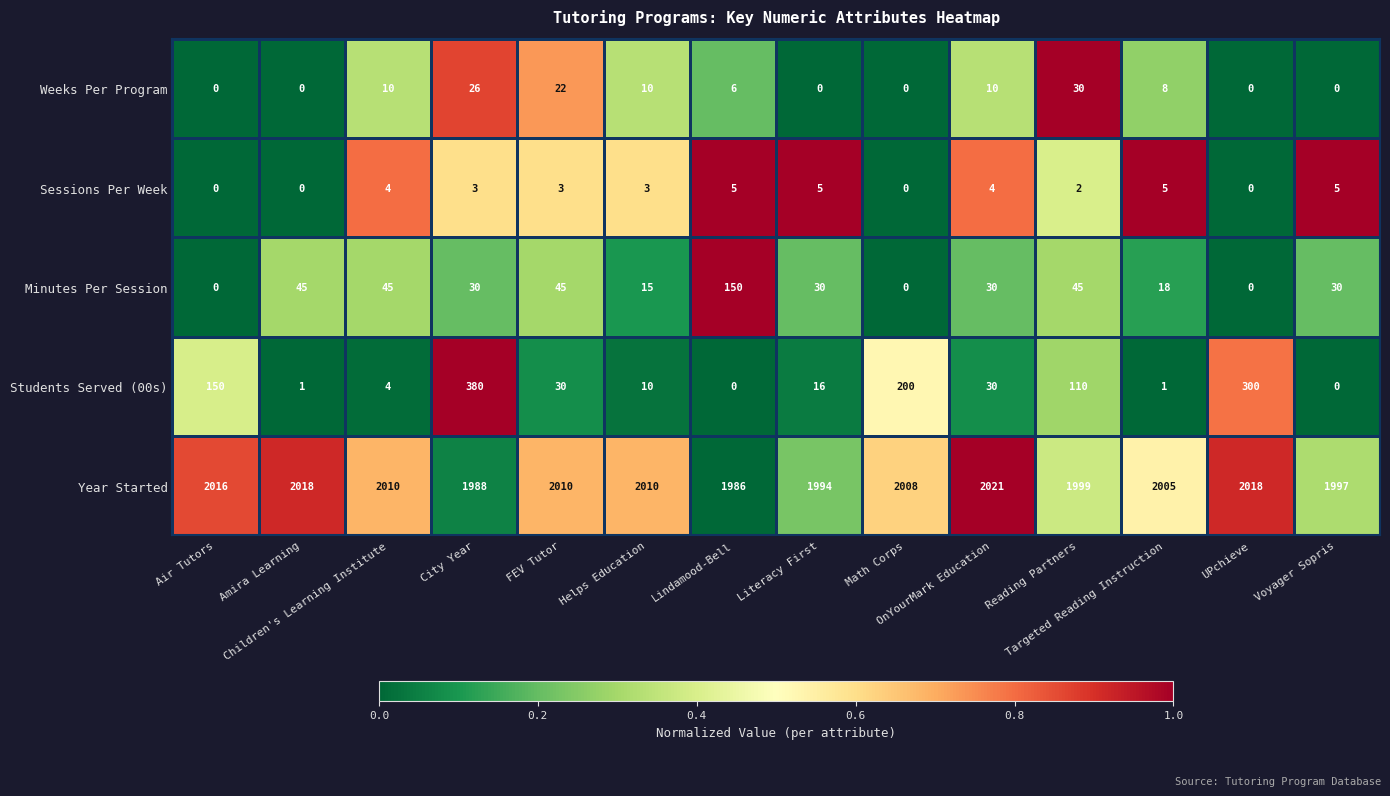

What is the total value across all series at Targeted Reading Instruction?

2037